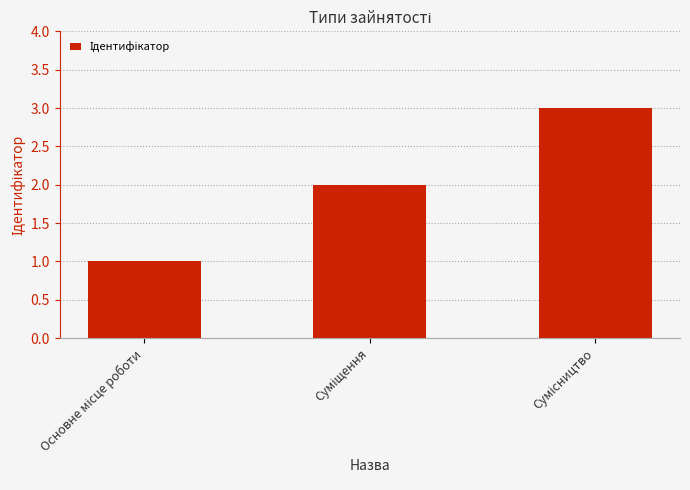

Does the chart contain any negative values?

No